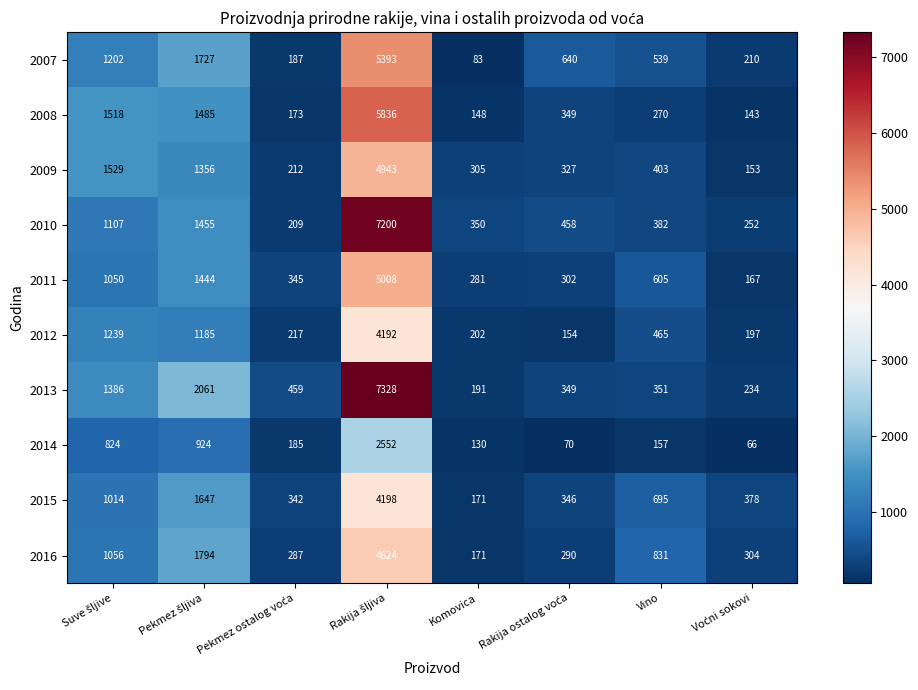

What is the smallest value displayed?

66